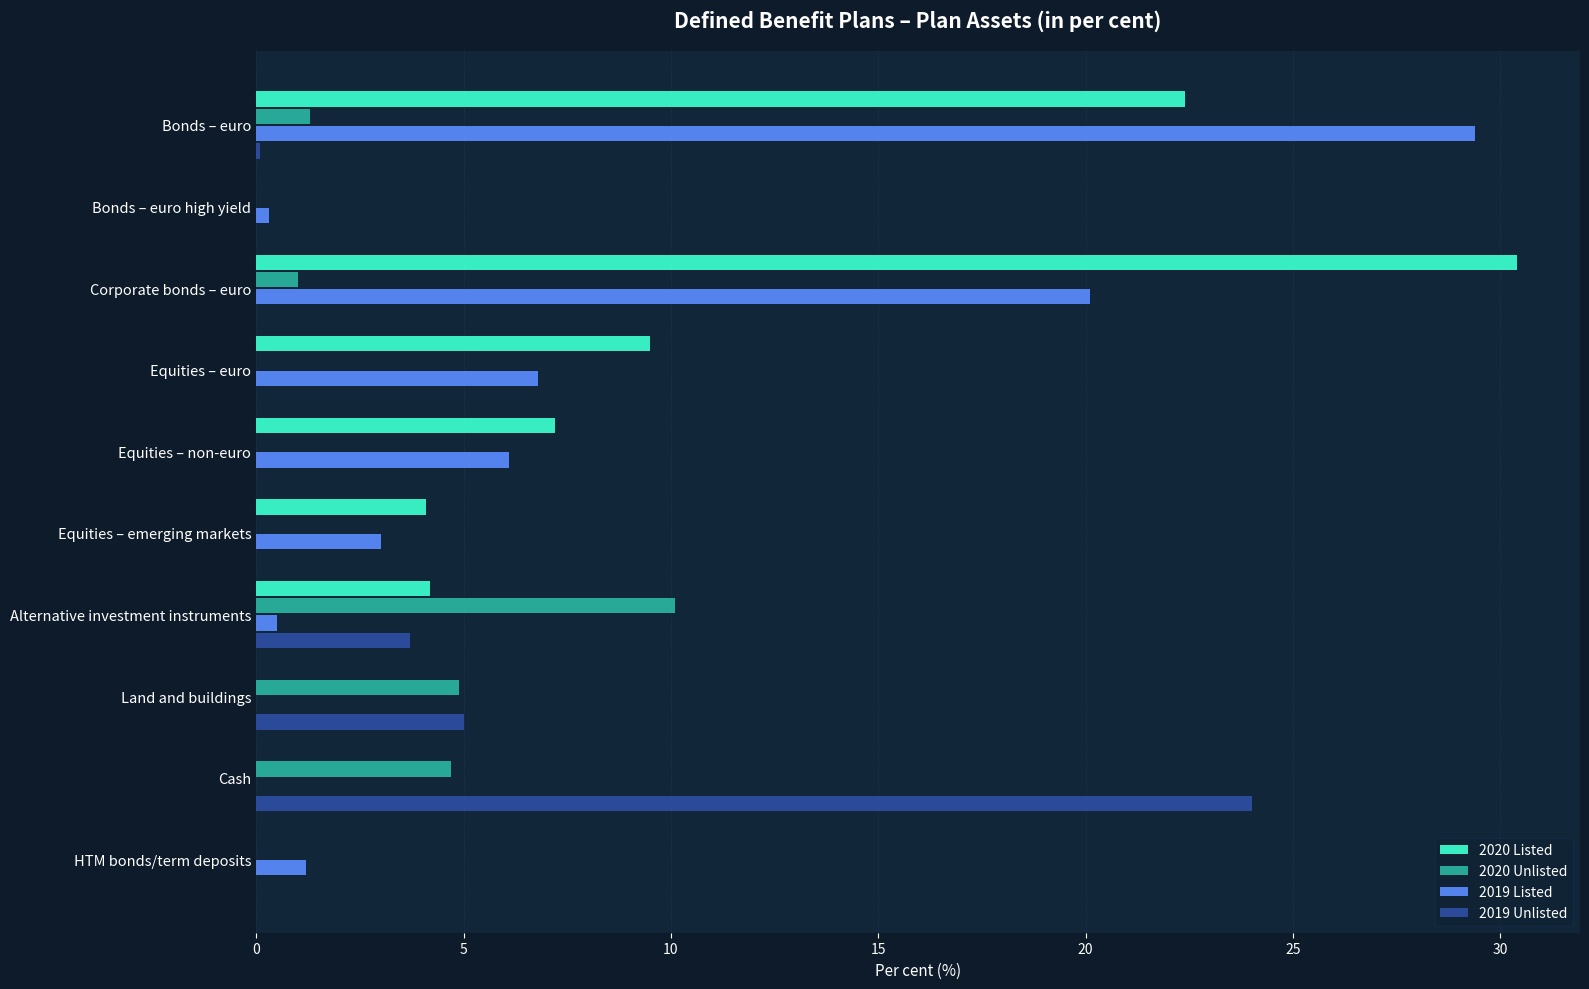

Where is 2019 Listed nearest to the value 14?

Corporate bonds – euro